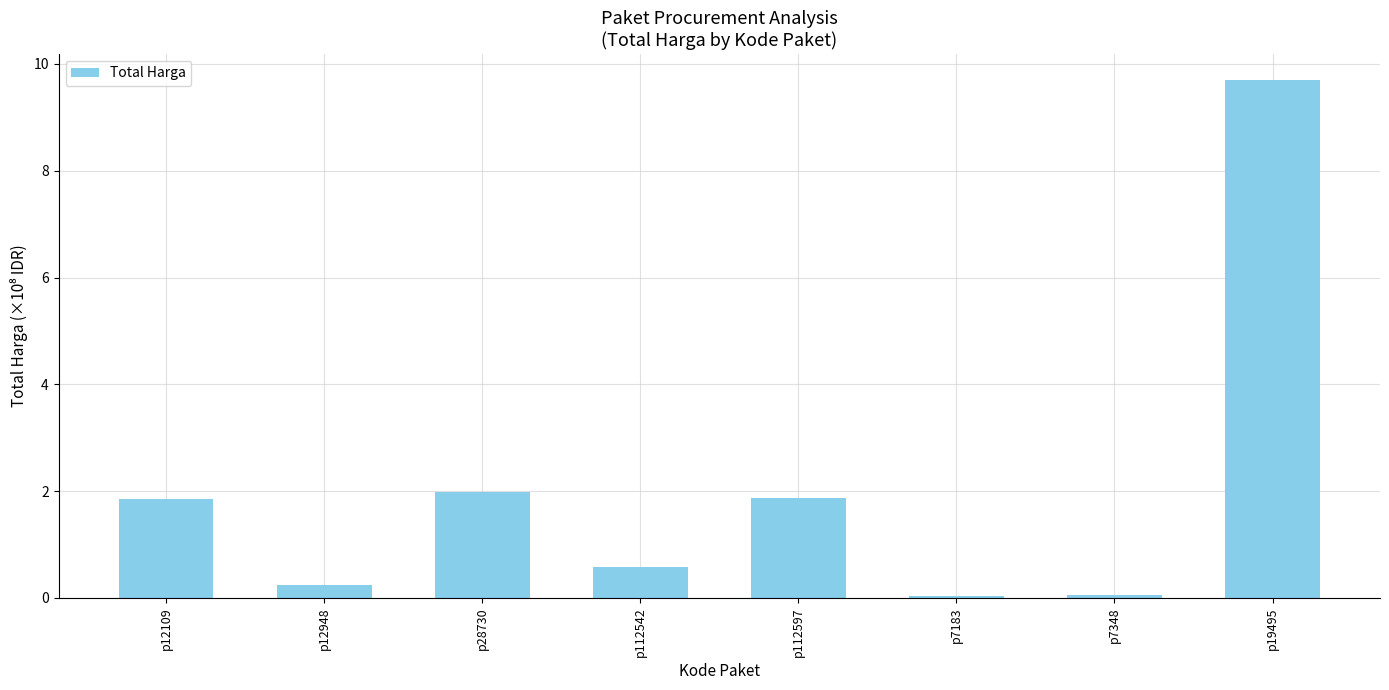

How many bars are there in total?

8